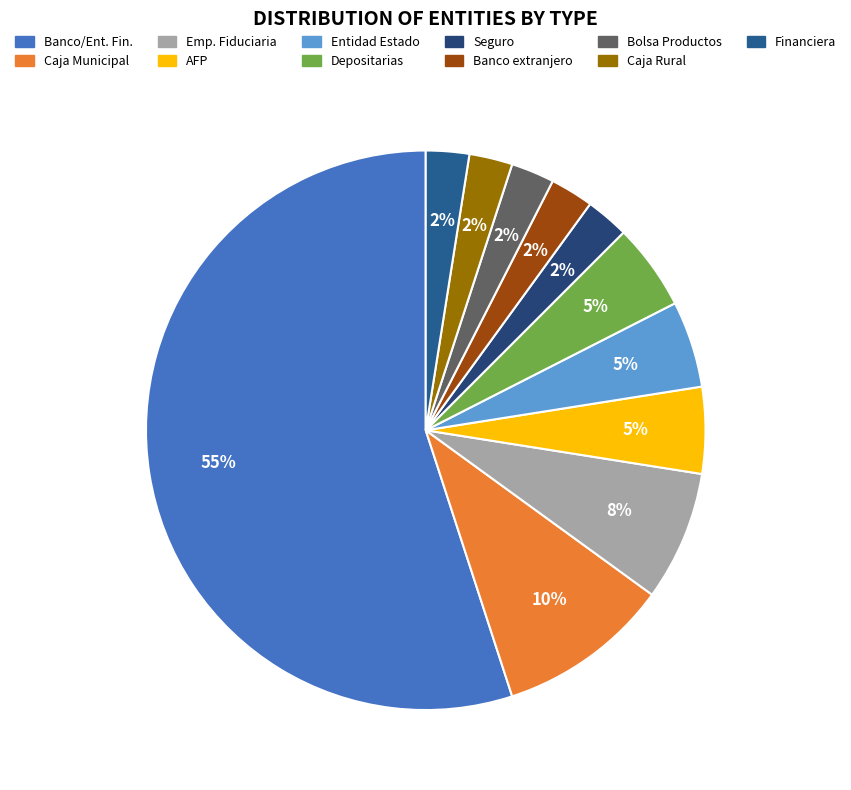

How many slices are in this pie chart?

11